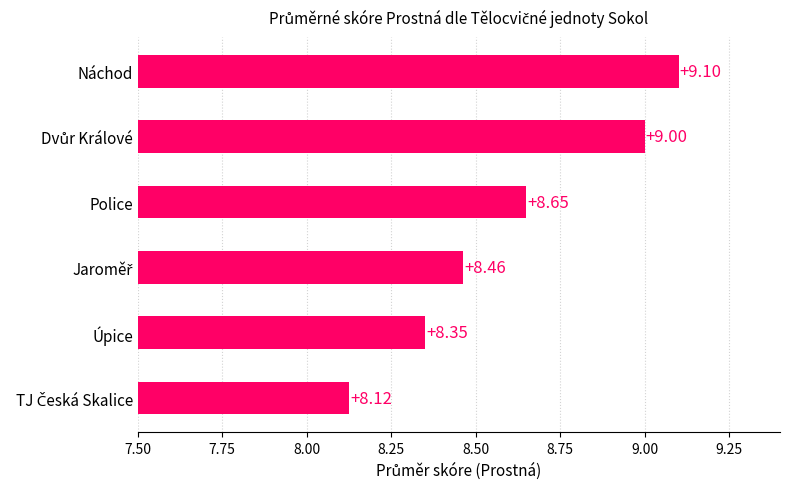

What is the change in value from Úpice to Police?

+0.3